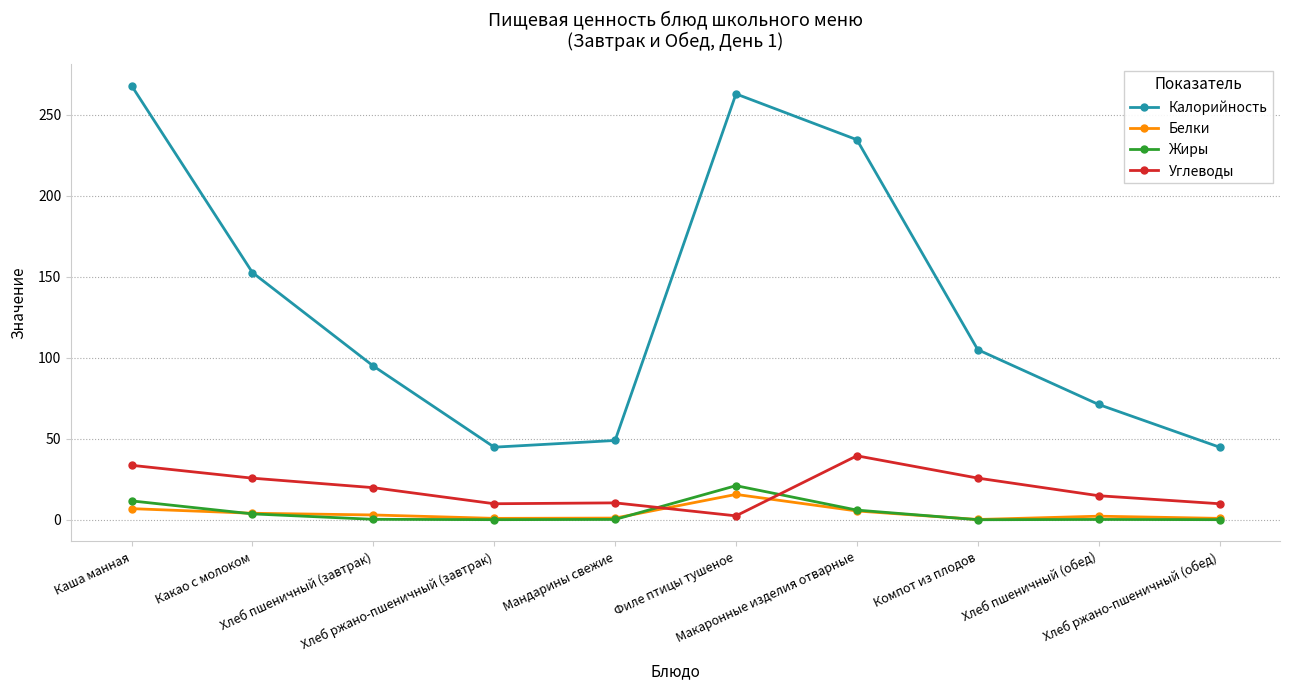

Which series has the largest total across all categories?

Калорийность